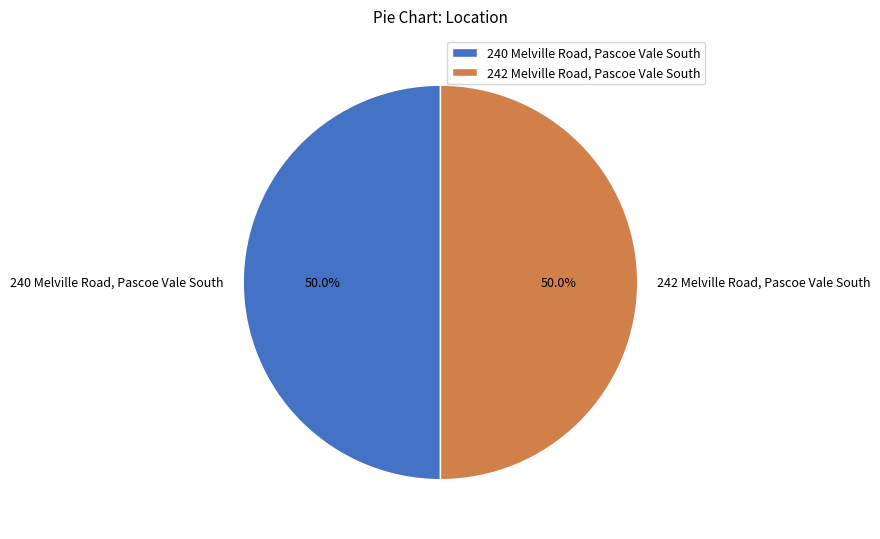

How many segments does this pie chart have?

2